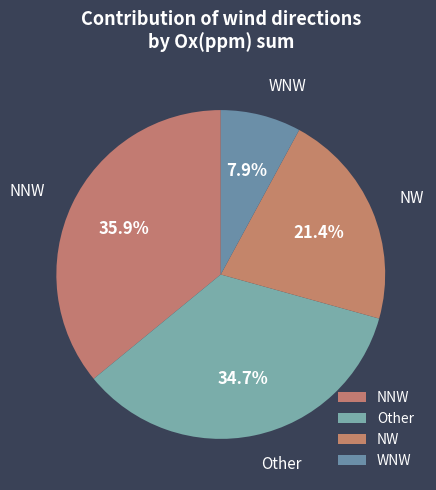

What is the smallest slice in the pie chart?

WNW